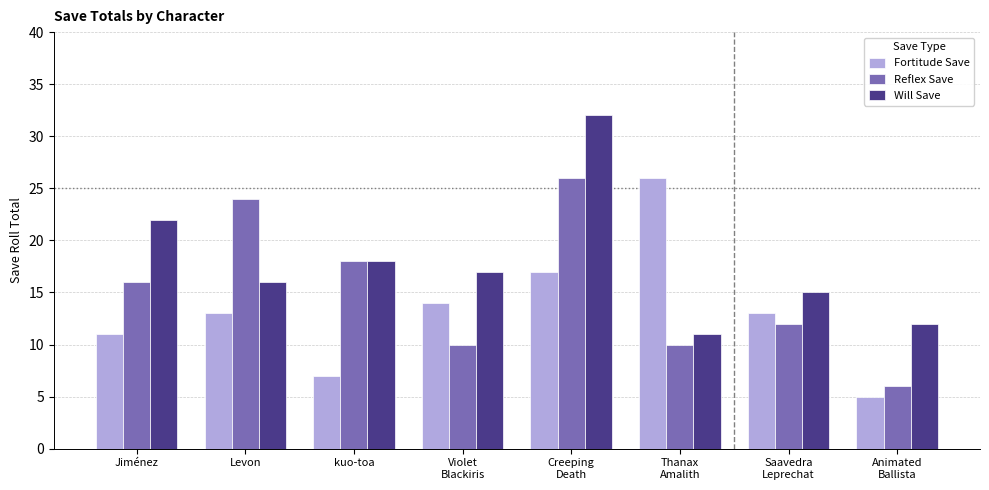

Reading left to right, list all the values displayed in this chart.

Fortitude Save: Jiménez=11	Levon=13	kuo-toa=7	Violet
Blackiris=14	Creeping
Death=17	Thanax
Amalith=26	Saavedra
Leprechat=13	Animated
Ballista=5
Reflex Save: Jiménez=16	Levon=24	kuo-toa=18	Violet
Blackiris=10	Creeping
Death=26	Thanax
Amalith=10	Saavedra
Leprechat=12	Animated
Ballista=6
Will Save: Jiménez=22	Levon=16	kuo-toa=18	Violet
Blackiris=17	Creeping
Death=32	Thanax
Amalith=11	Saavedra
Leprechat=15	Animated
Ballista=12